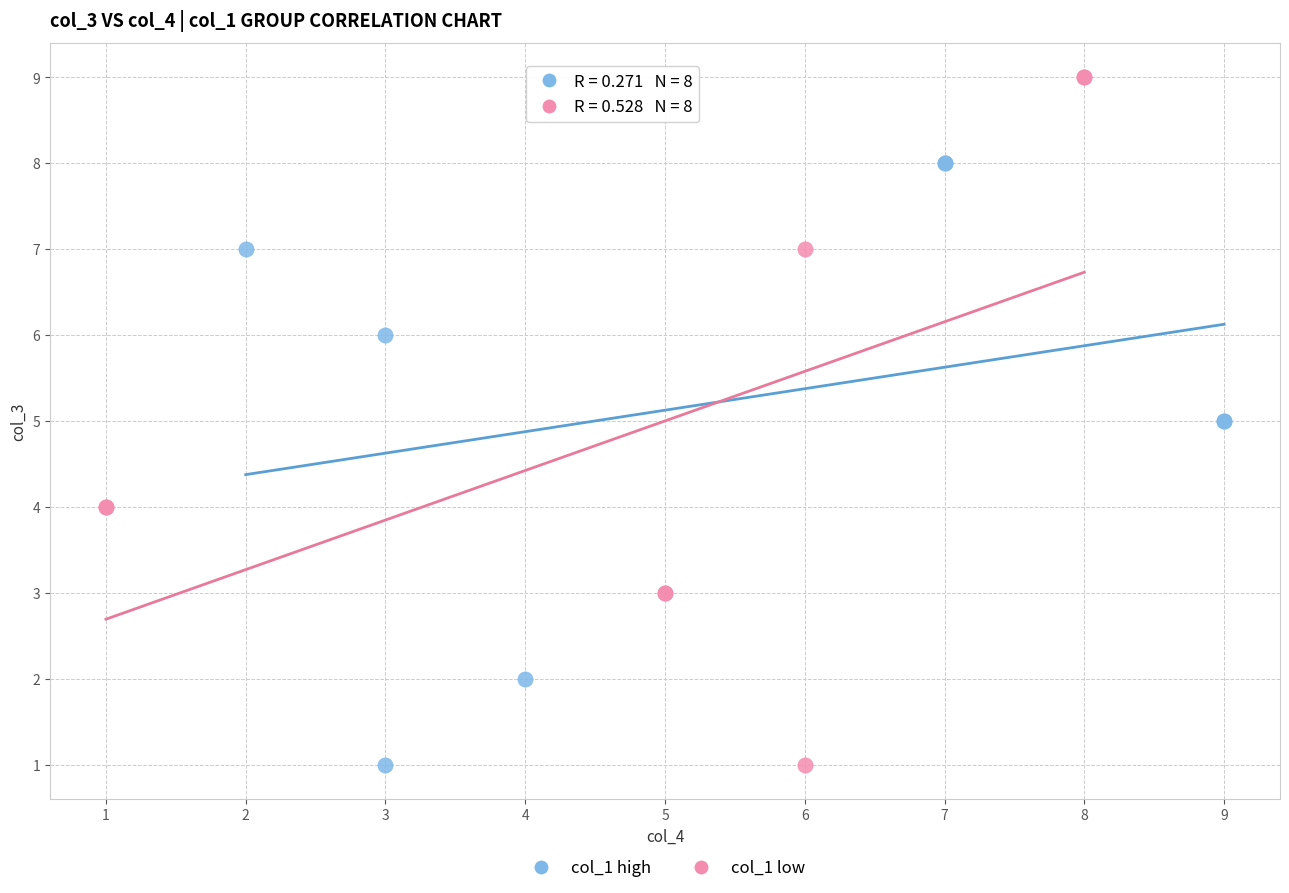

What are all the series names shown in the legend?

col_1 high, col_1 low